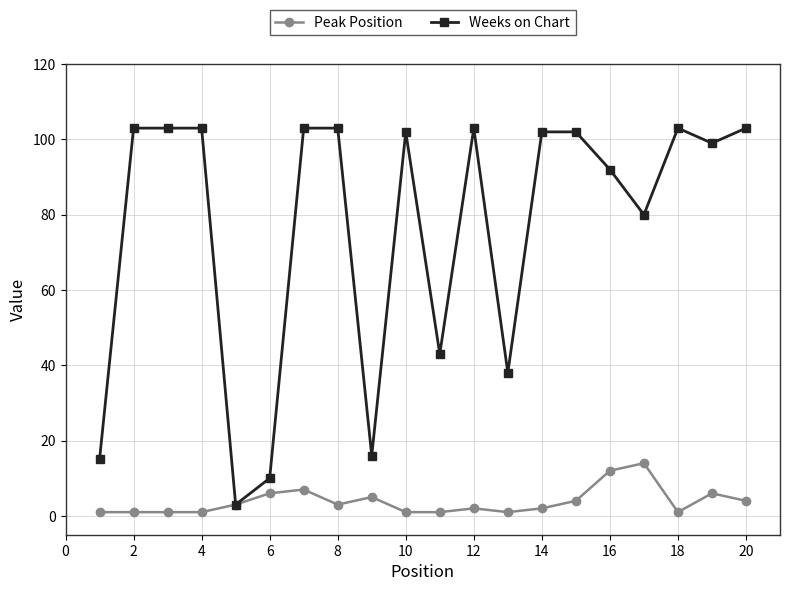

What is the difference between the second highest and second lowest values in the Weeks on Chart series?

93